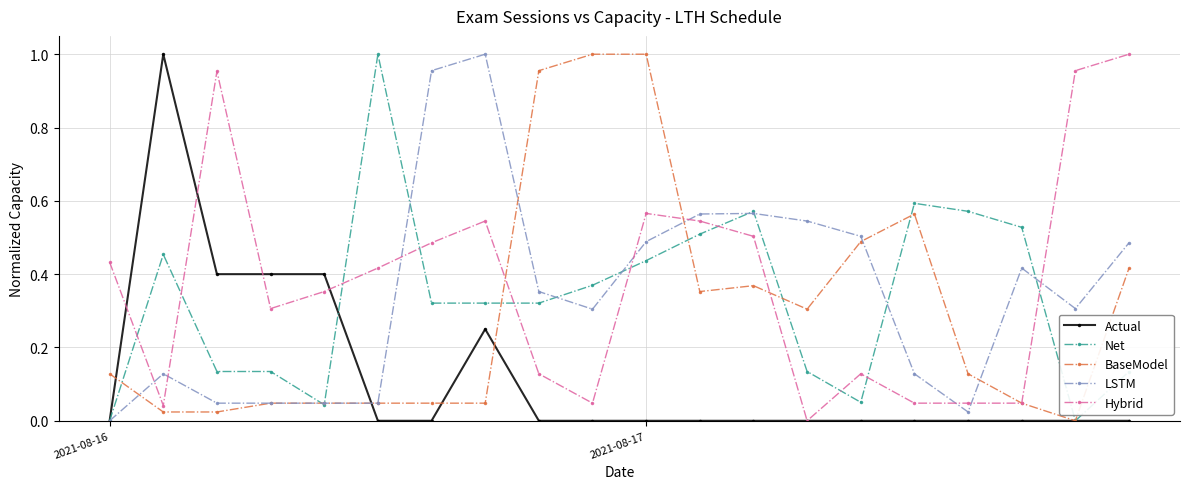

After their last crossing, which series has the higher values: Net or Hybrid?

Hybrid